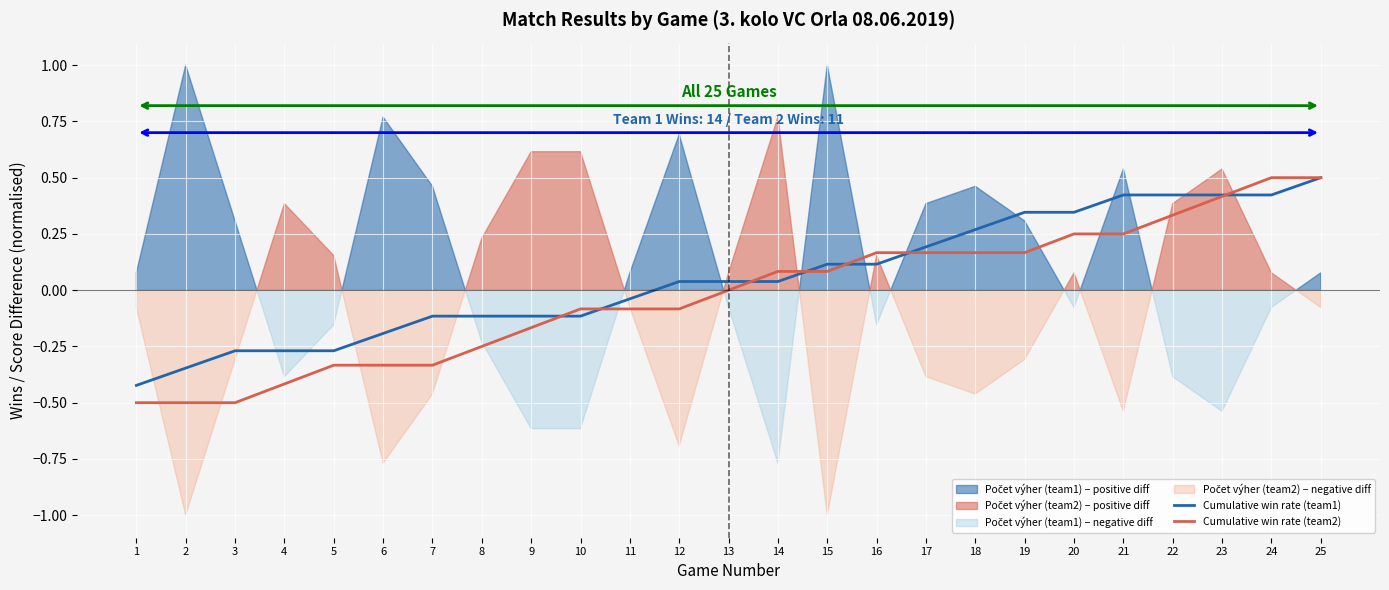

List the labels in order of Cumulative win rate (team2) value, largest first.

24, 25, 23, 22, 20, 21, 16, 17, 18, 19, 14, 15, 13, 10, 11, 12, 9, 8, 5, 6, 7, 4, 1, 2, 3